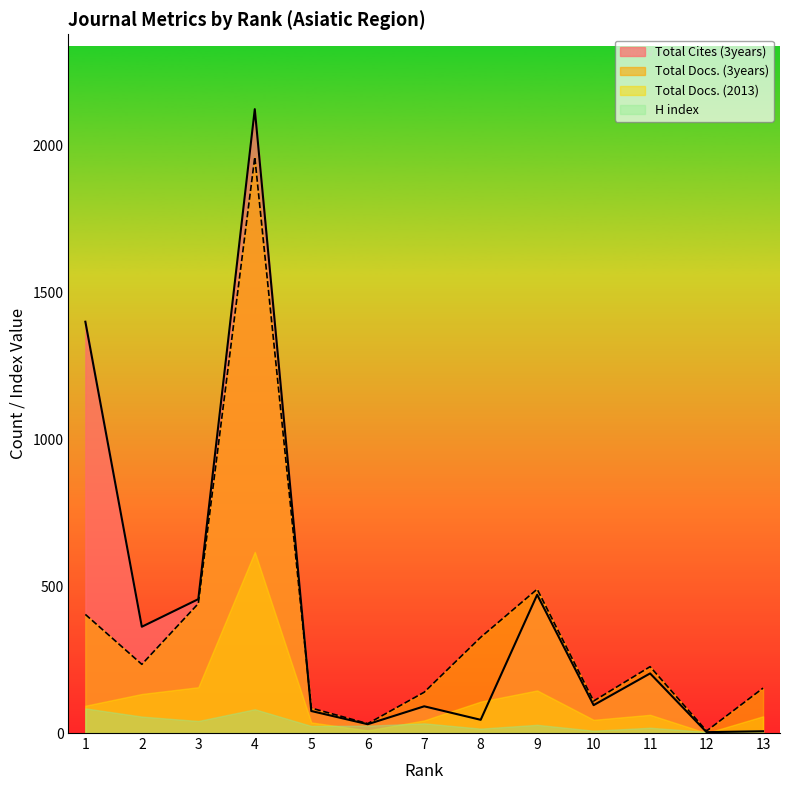

What is the value of the Total Cites (3years) point at the 12th from the left?

3